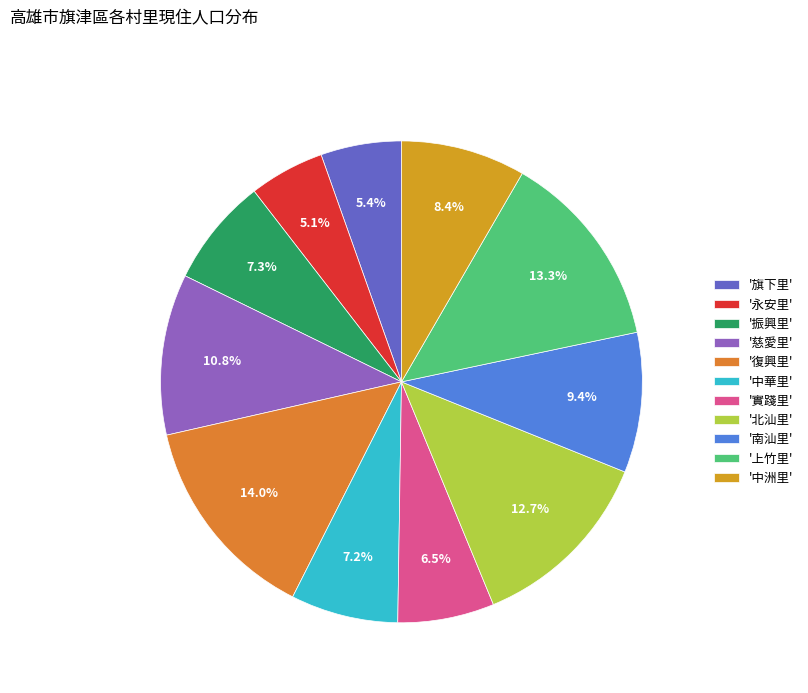

How many segments does this pie chart have?

11